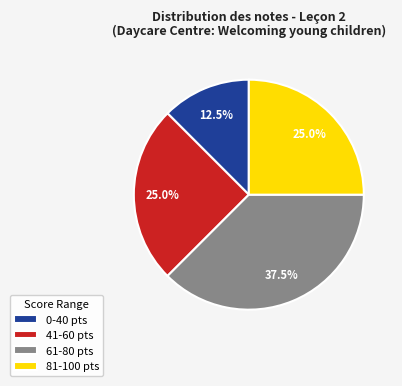

Which has a higher value, 61-80 pts or 0-40 pts?

61-80 pts